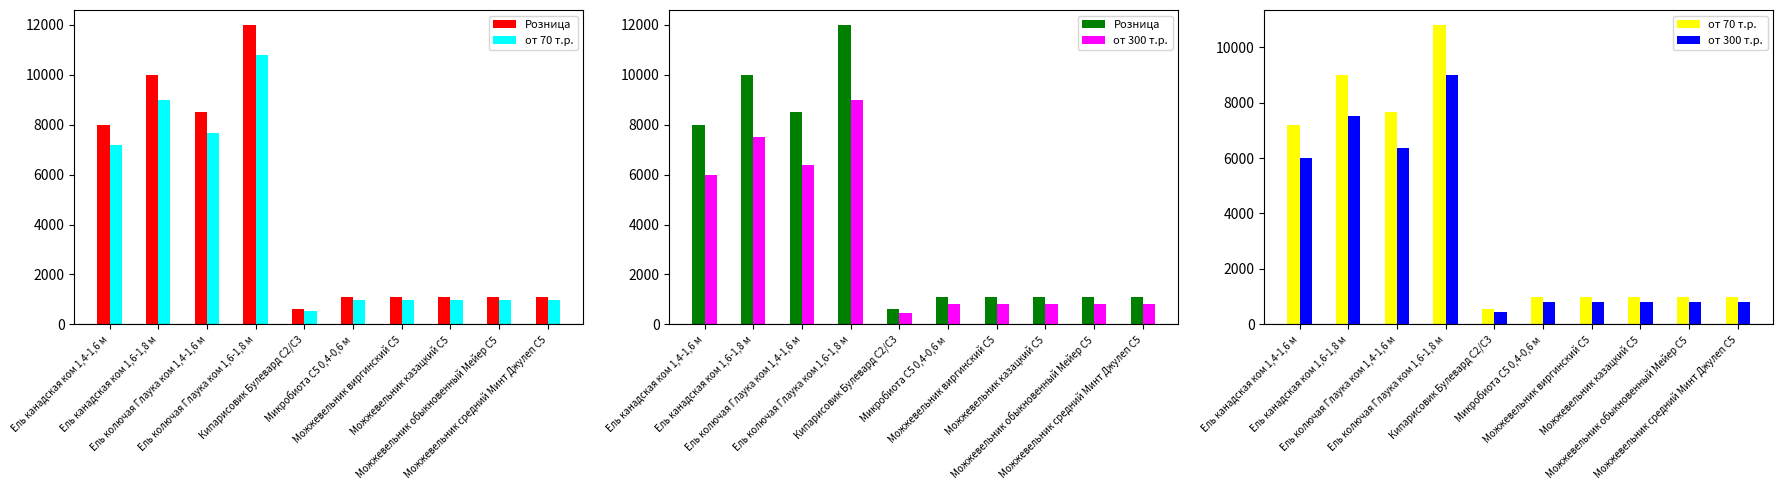

Reading right to left, list all the values displayed in this chart.

Розница: Можжевельник средний Минт Джулеп С5=1080	Можжевельник обыкновенный Мейер С5=1080	Можжевельник казацкий С5=1080	Можжевельник виргинский С5=1080	Микробиота С5 0,4-0,6 м=1080	Кипарисовик Булевард С2/С3=600	Ель колючая Глаука ком 1,6-1,8 м=12000	Ель колючая Глаука ком 1,4-1,6 м=8500	Ель канадская ком 1,6-1,8 м=10000	Ель канадская ком 1,4-1,6 м=8000
от 70 т.р.: Можжевельник средний Минт Джулеп С5=972	Можжевельник обыкновенный Мейер С5=972	Можжевельник казацкий С5=972	Можжевельник виргинский С5=972	Микробиота С5 0,4-0,6 м=972	Кипарисовик Булевард С2/С3=540	Ель колючая Глаука ком 1,6-1,8 м=10800	Ель колючая Глаука ком 1,4-1,6 м=7650	Ель канадская ком 1,6-1,8 м=9000	Ель канадская ком 1,4-1,6 м=7200
от 300 т.р.: Можжевельник средний Минт Джулеп С5=810	Можжевельник обыкновенный Мейер С5=810	Можжевельник казацкий С5=810	Можжевельник виргинский С5=810	Микробиота С5 0,4-0,6 м=810	Кипарисовик Булевард С2/С3=450	Ель колючая Глаука ком 1,6-1,8 м=9000	Ель колючая Глаука ком 1,4-1,6 м=6375	Ель канадская ком 1,6-1,8 м=7500	Ель канадская ком 1,4-1,6 м=6000